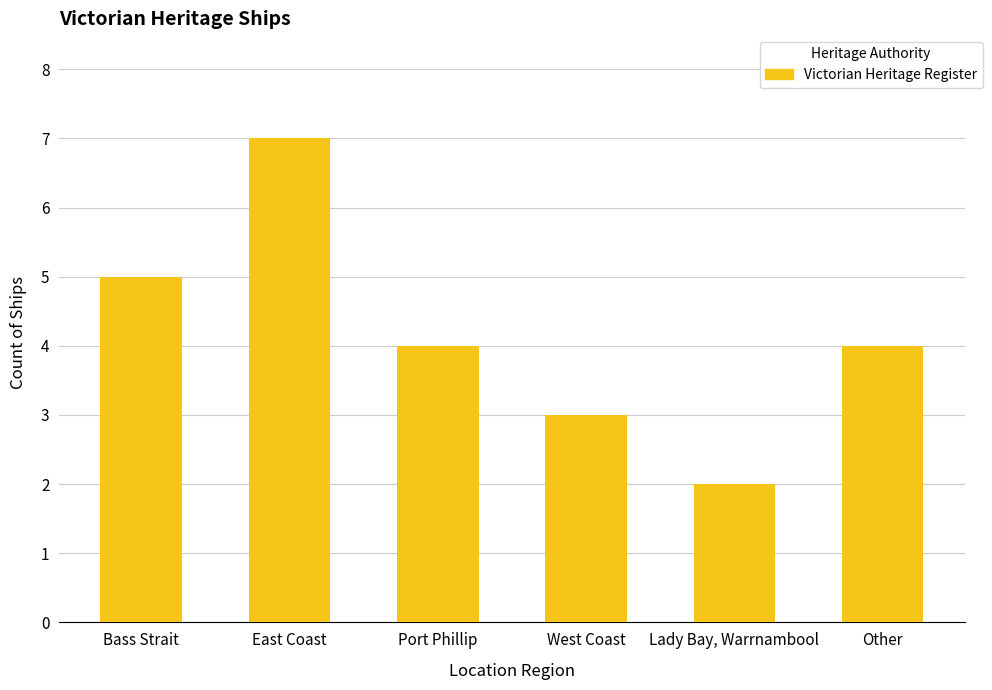

What is the approximate value at East Coast?

7